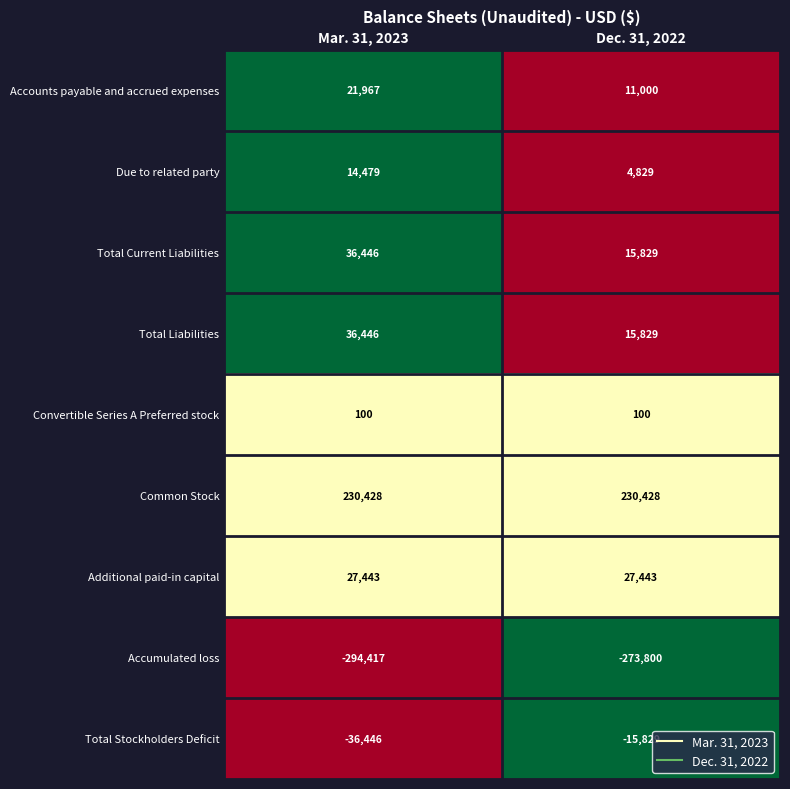

Which category has the highest value in the Total Stockholders Deficit series?

Dec. 31, 2022